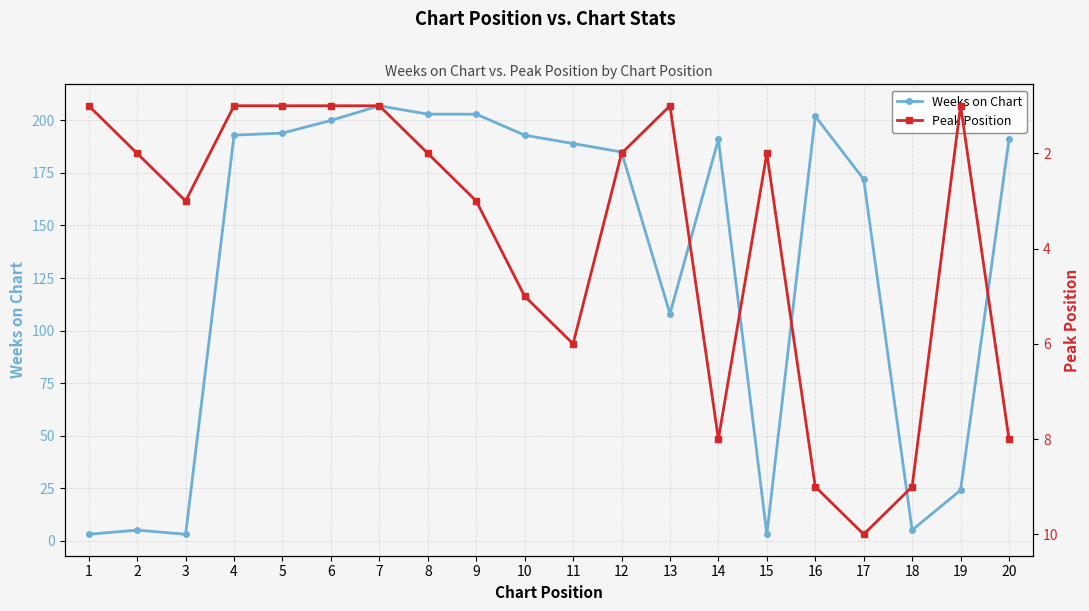

What is the value of the Peak Position point at the 11th from the left?

6